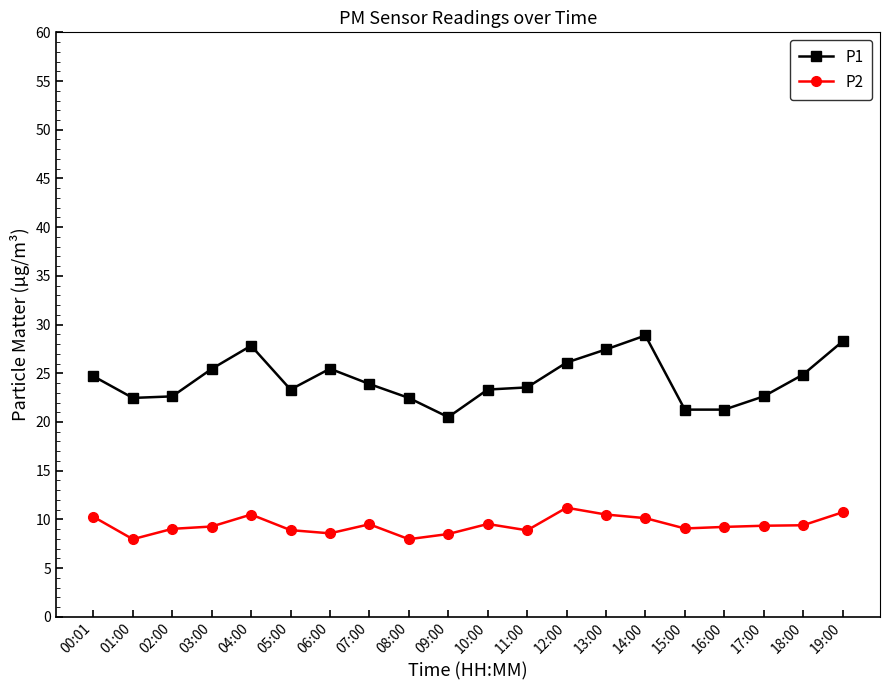

What is the greatest value displayed?

28.9